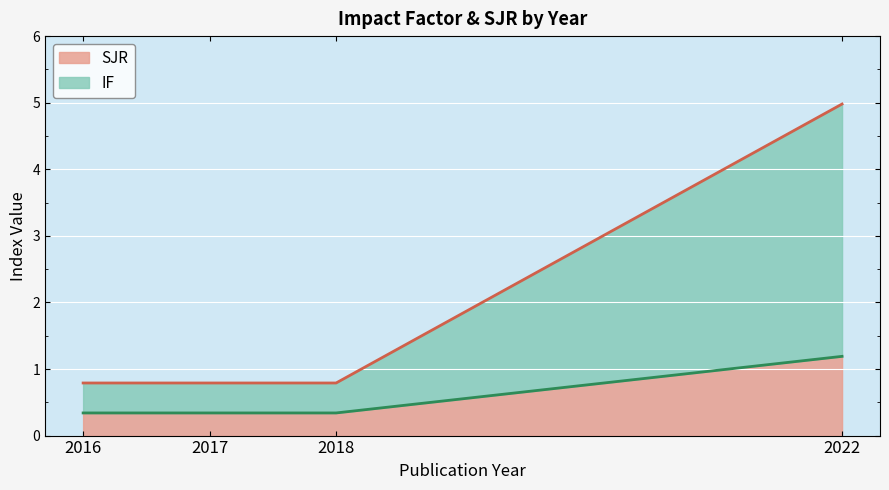

At which category is the sum across all series the highest?

2022